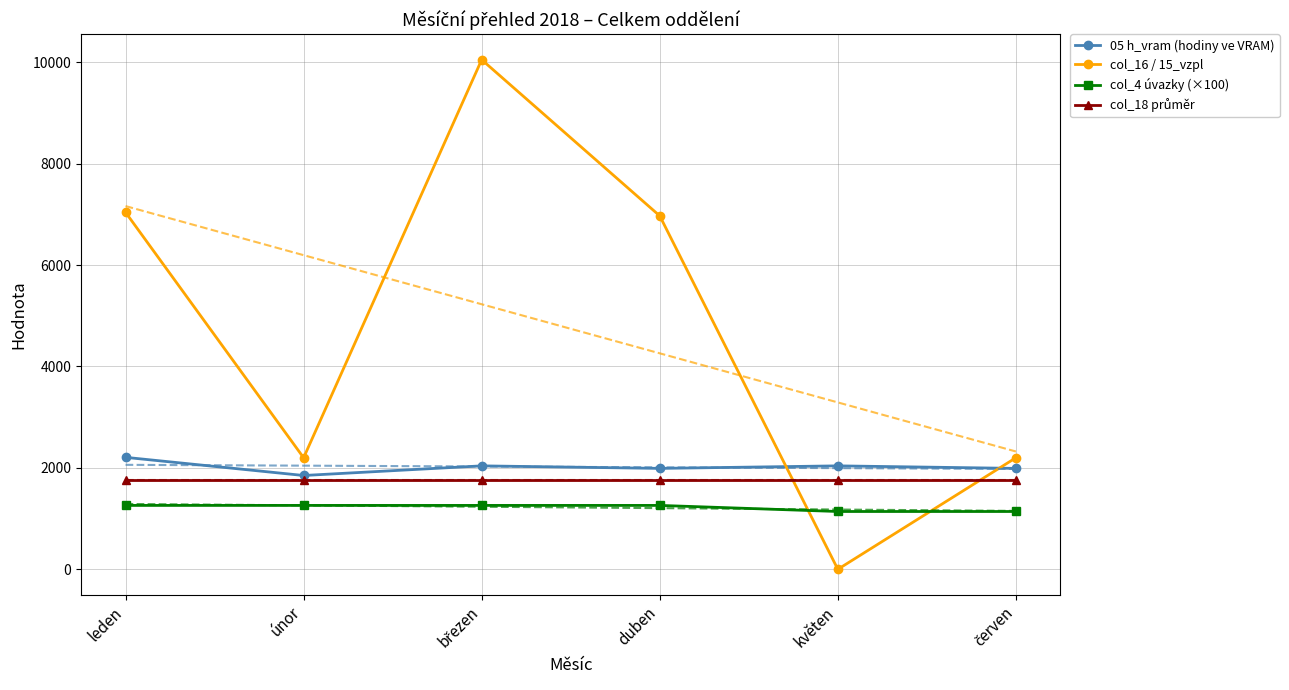

True or false: col_4 úvazky (×100) has more than 1 points higher than both neighbors.

False